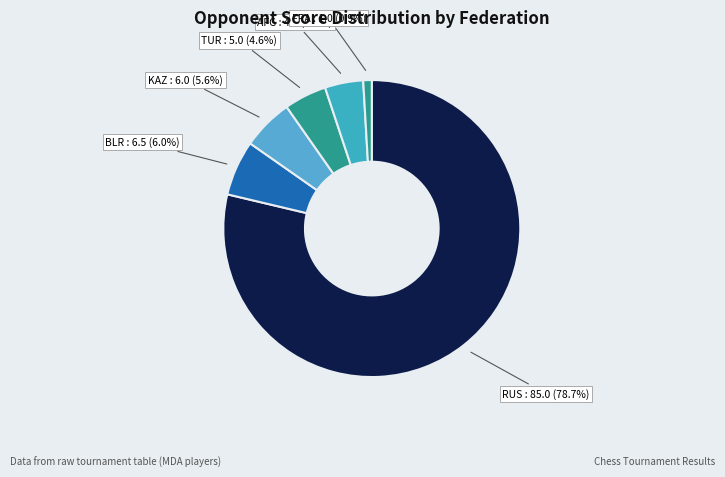

Count the number of slices in the pie.

6